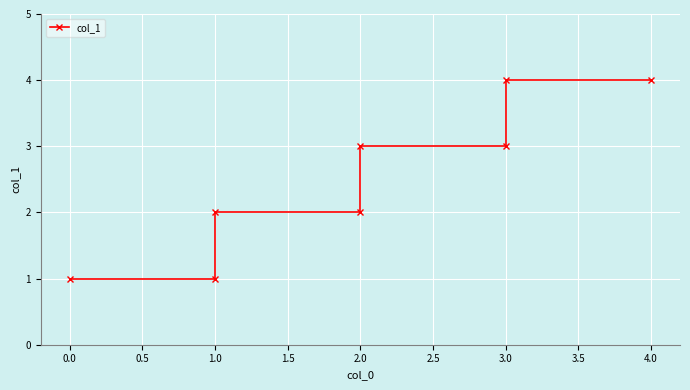

Reading left to right, what are all the values shown in this chart?

1	1	2	2	3	3	4	4